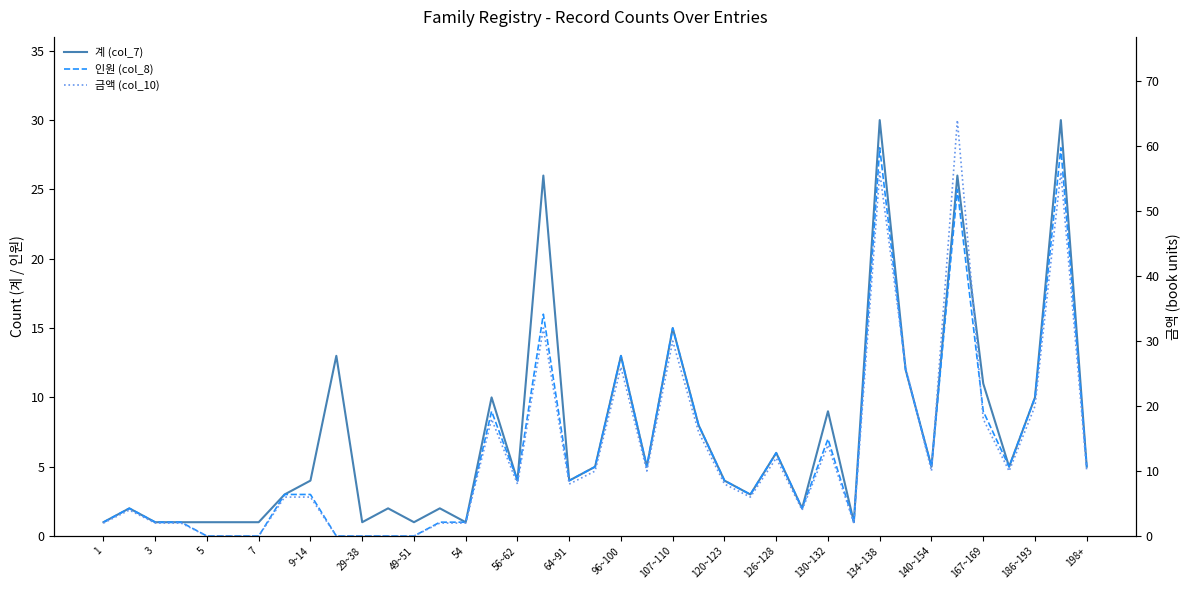

At how many categories does at least one series exceed 25?

7